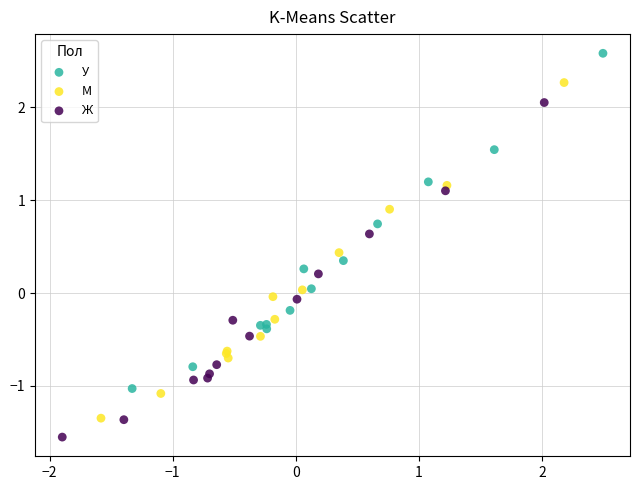

What are all the series names shown in the legend?

У, М, Ж